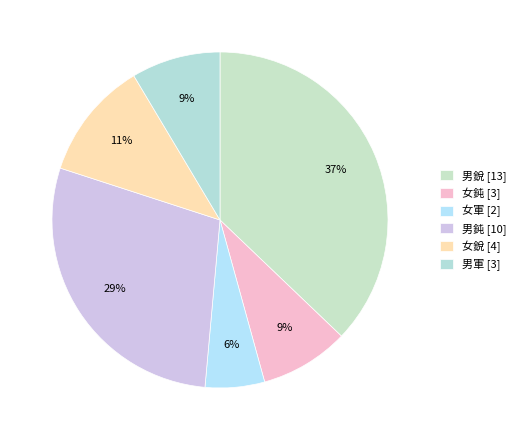

How many slices are in this pie chart?

6